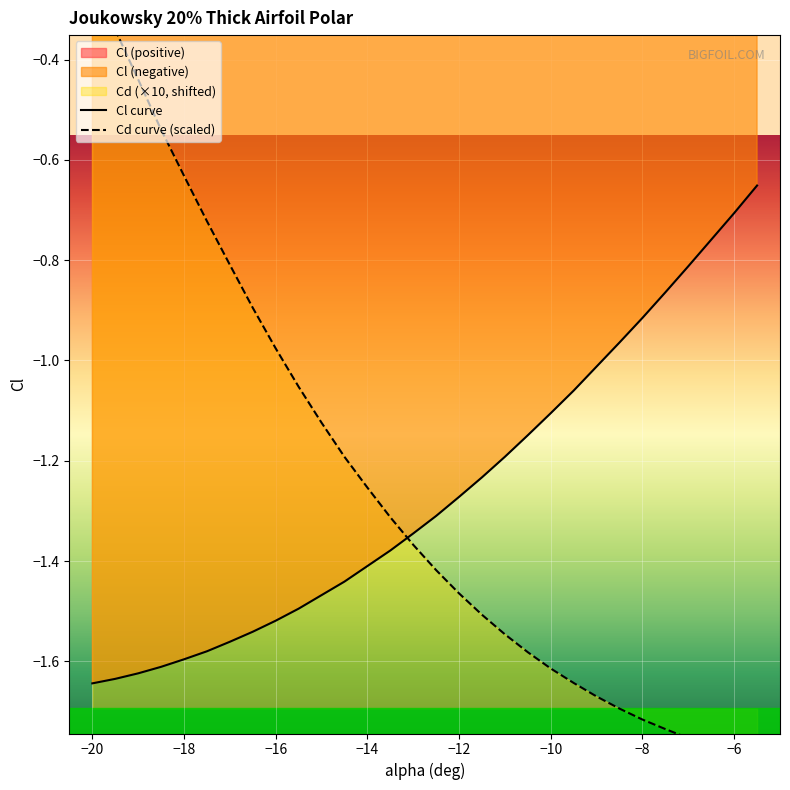

The value of Cl curve at −8 is -0.5. True or false?

False